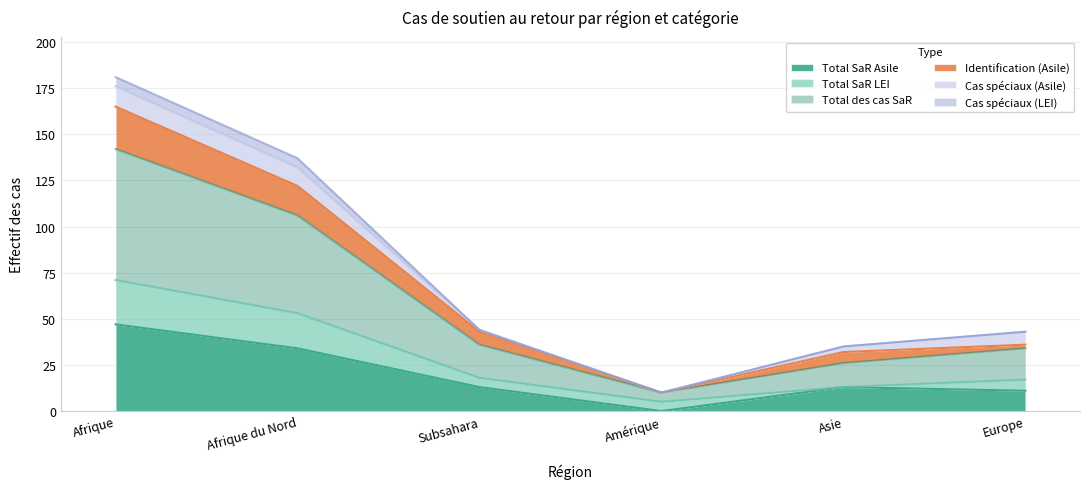

How many interior local valleys does the Total SaR Asile series have?

1